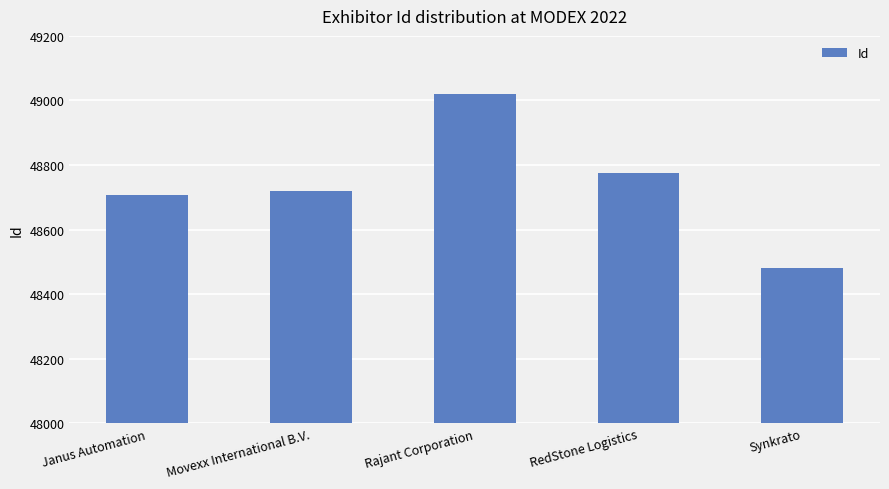

Which category has the highest value across all series?

Rajant Corporation